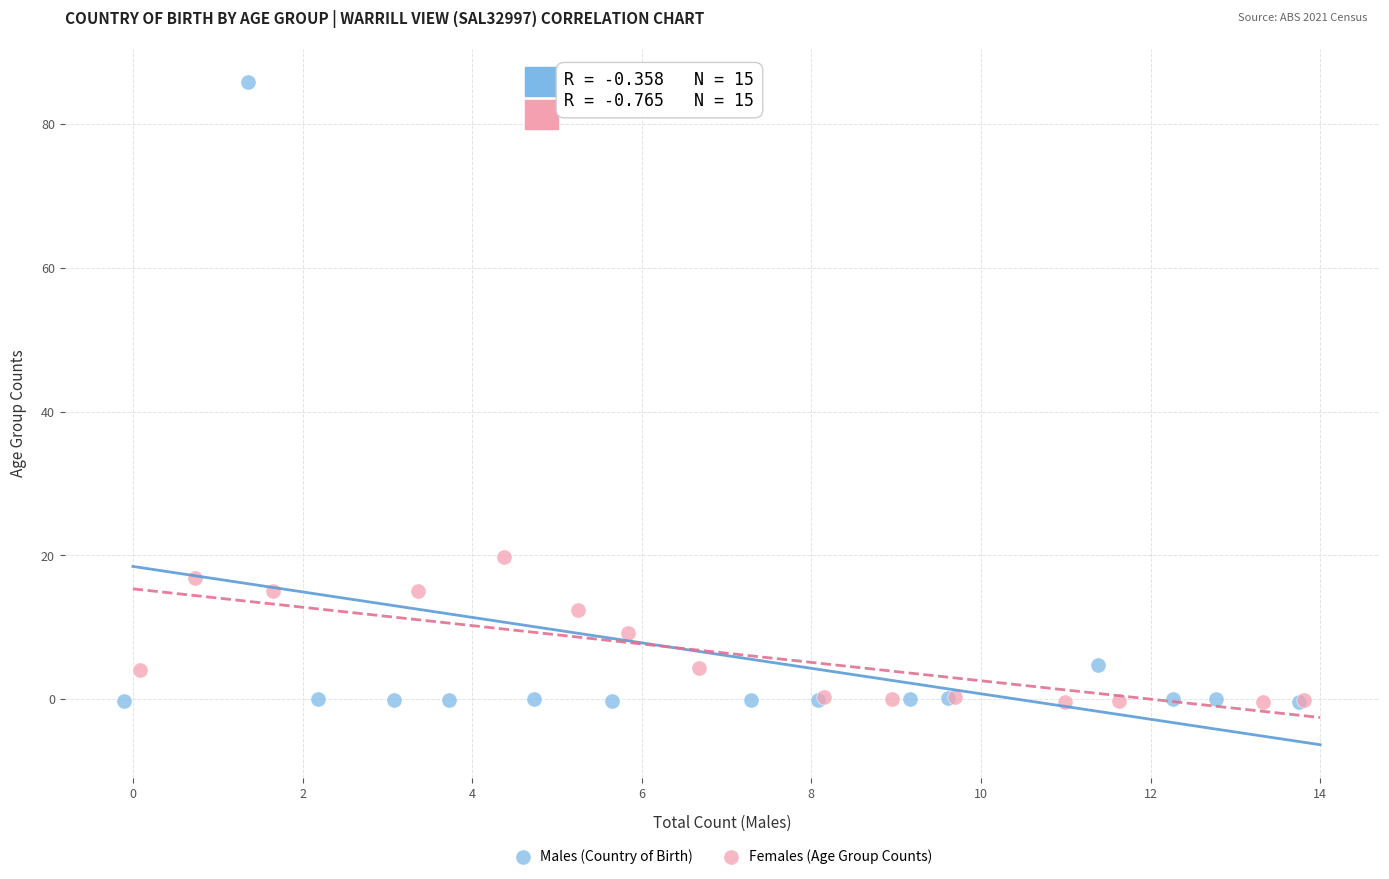

Which series has the widest spread of Y values?

Males (Country of Birth)